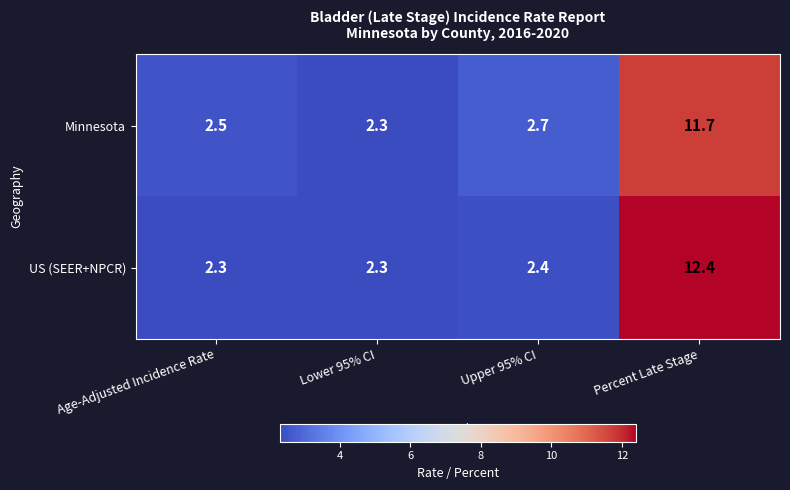

List the series in order of their overall mean, highest first.

US (SEER+NPCR), Minnesota